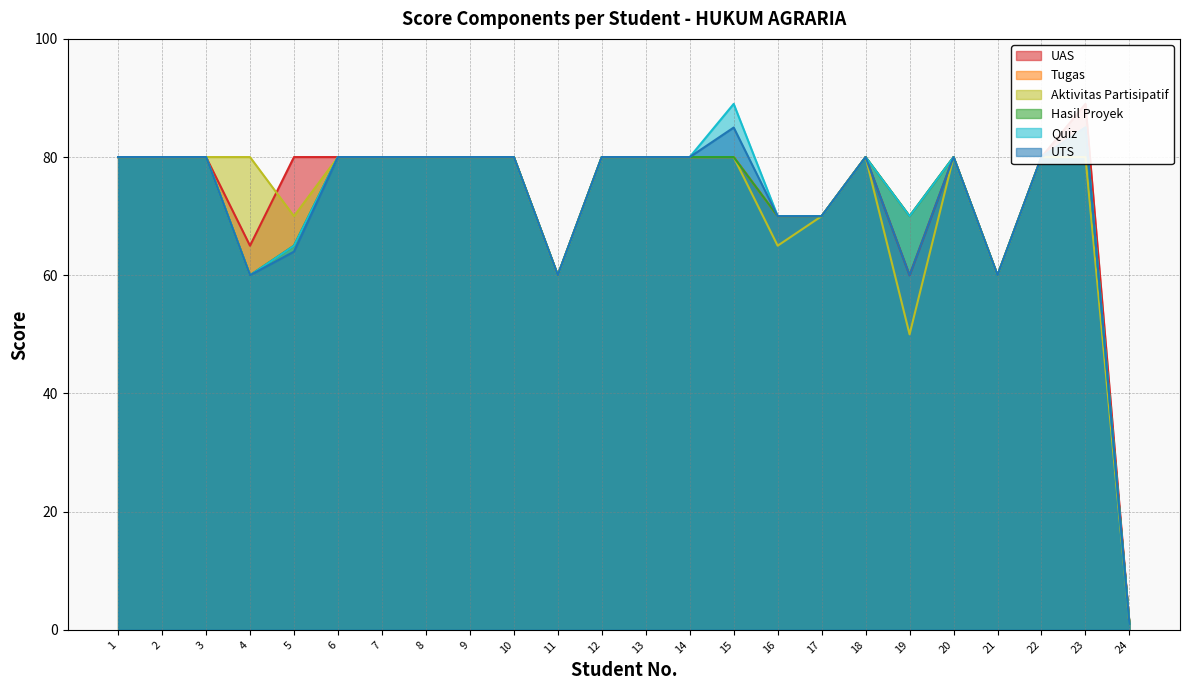

How many lines are shown in the chart?

6